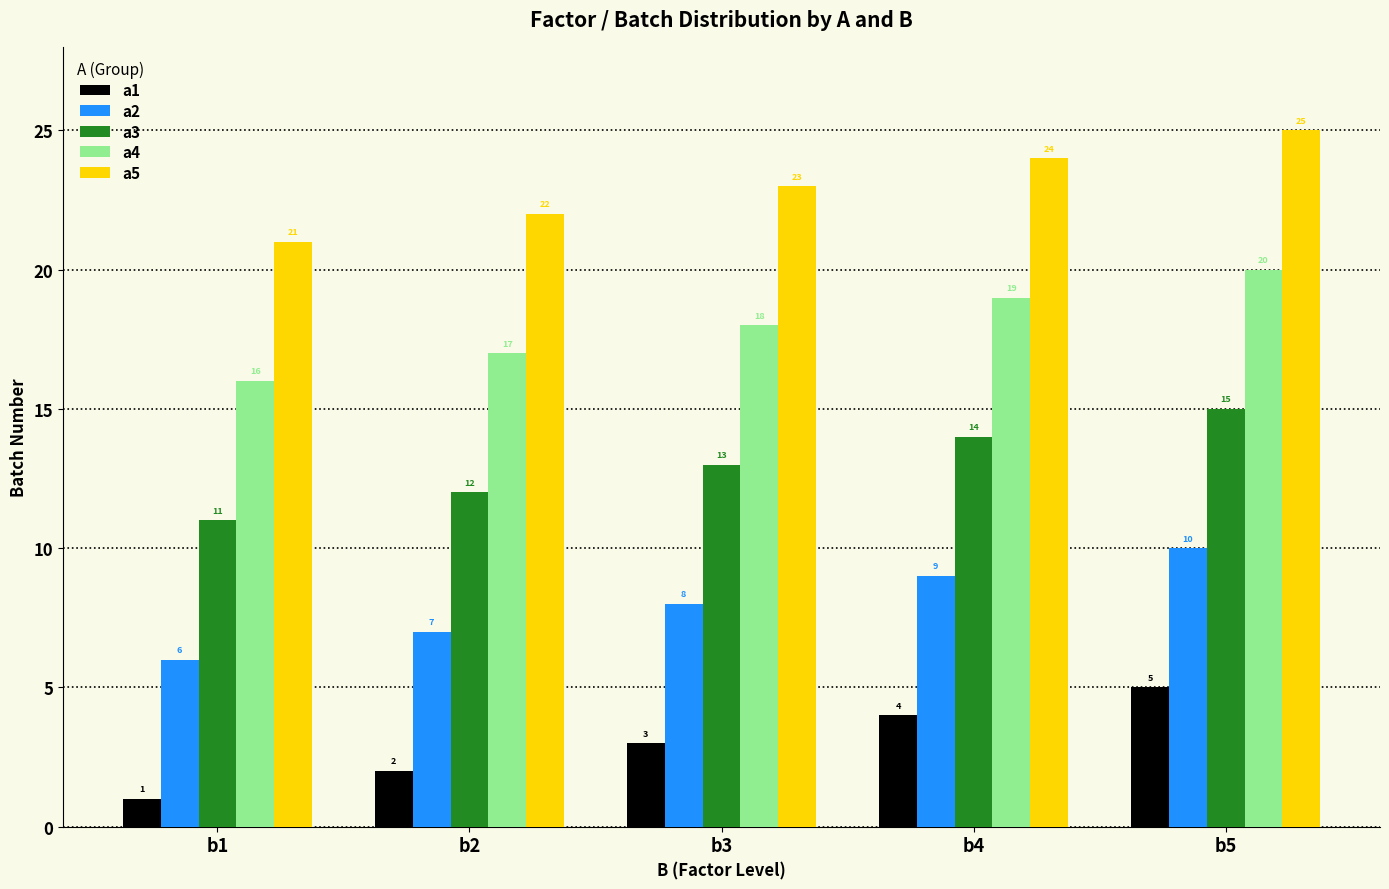

What are all the series names shown in the legend?

a1, a2, a3, a4, a5